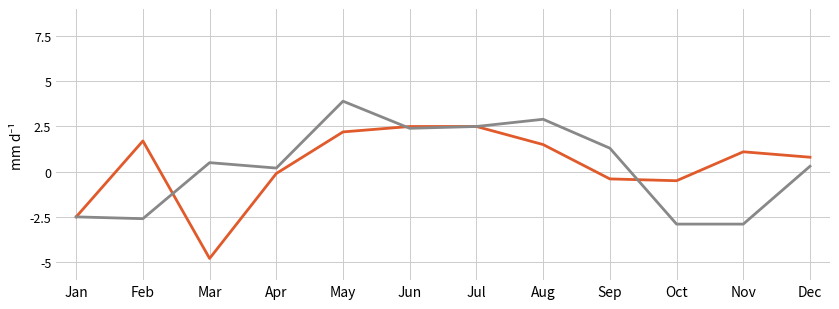

What is the total value across all series at Jun?

4.9